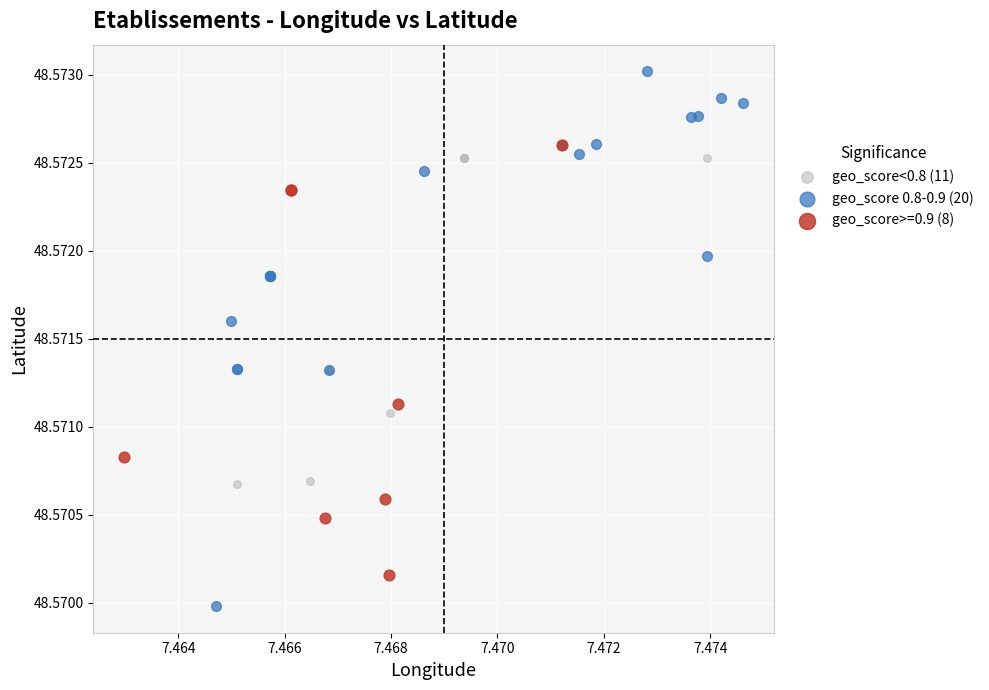

Which series contains the lowest Y value?

geo_score 0.8-0.9 (20)